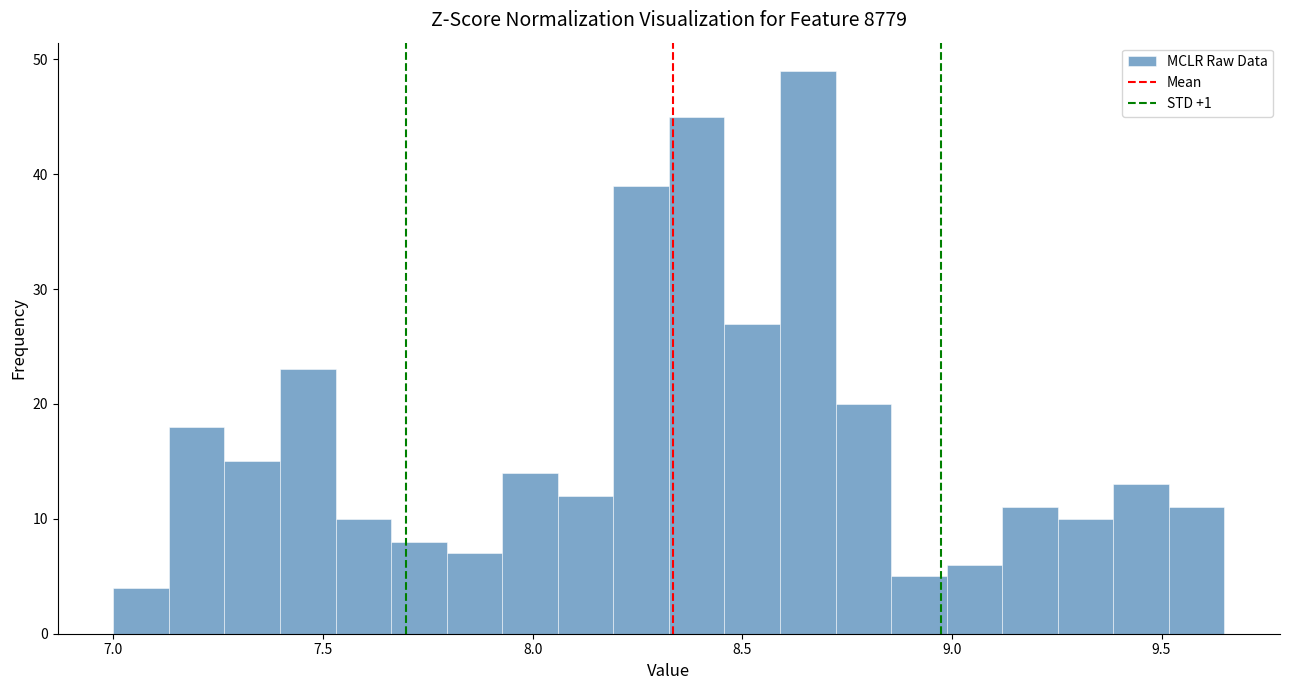

Read against the x-axis, roughly where is the centre of the tallest bar?

8.65